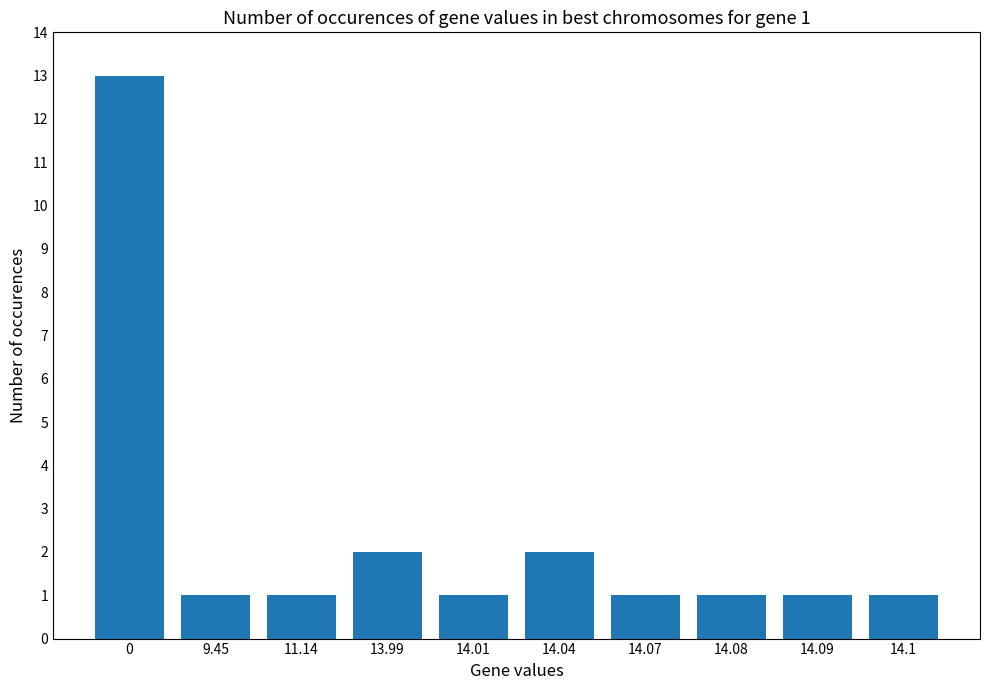

What is the average value?

2